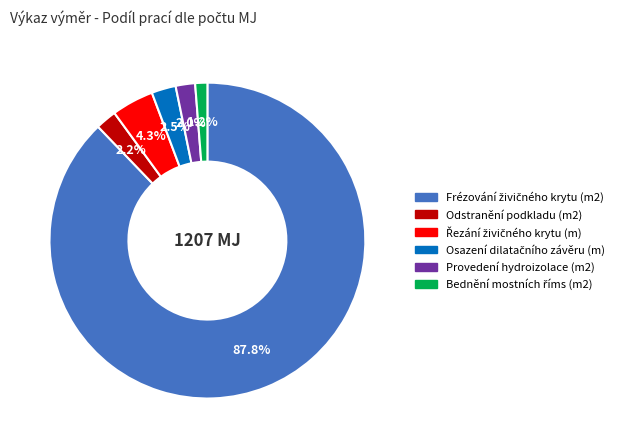

Is there any slice that represents more than half of the pie?

Yes